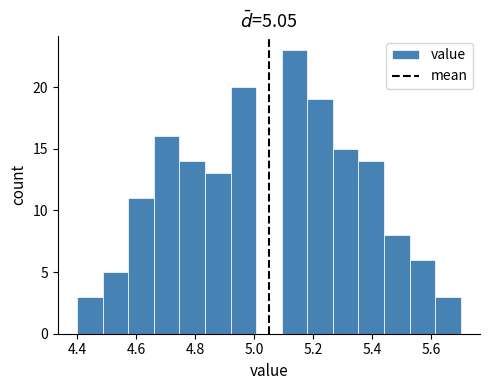

Over which range of the x-axis is the bar tallest?

5.10 to 5.18